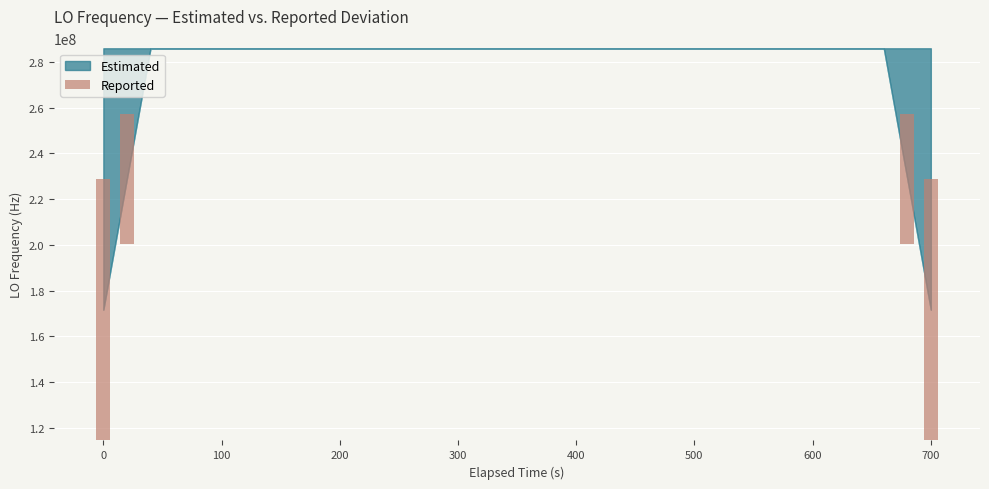

The value at 16 is 0.3. True or false?

False